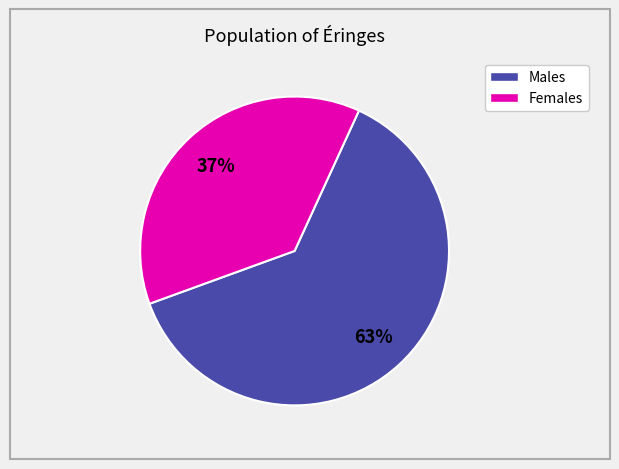

To the nearest percent, what is the average slice percentage?

50%